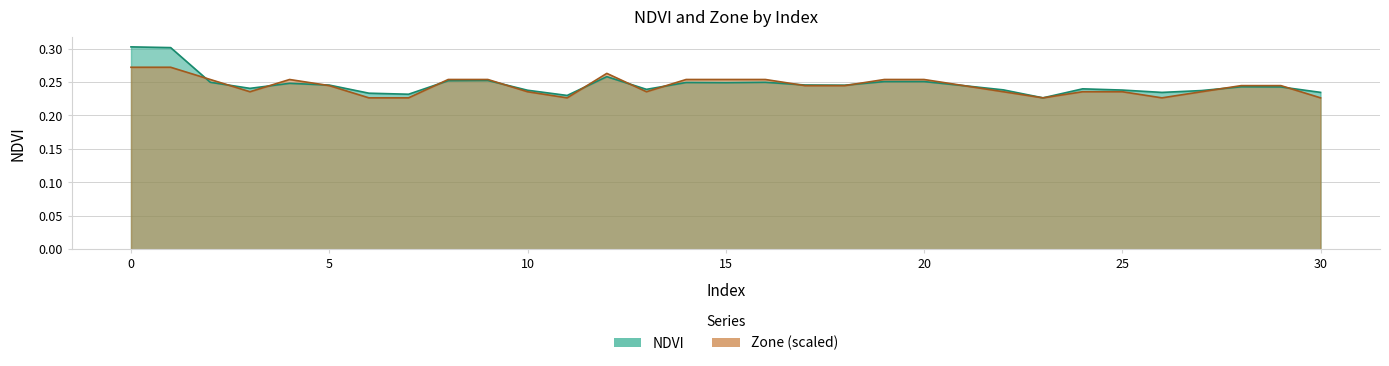

True or false: Zone and NDVI cross at least once.

True